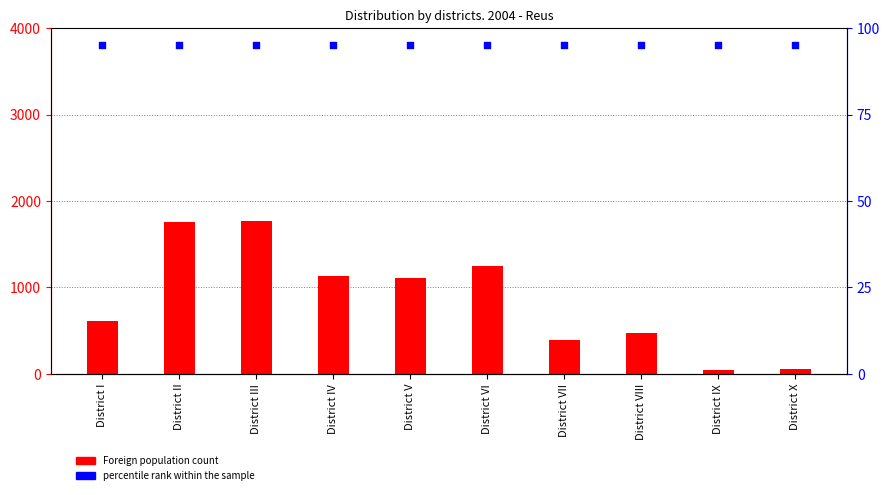

Is the value of percentile rank within the sample at District II greater than the value of Foreign population at District II?

No